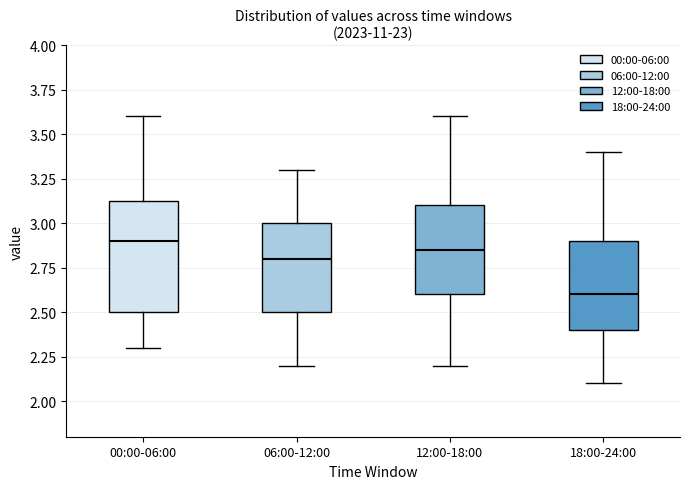

Comparing the boxes themselves (not the whiskers), which one is the tallest?

00:00-06:00